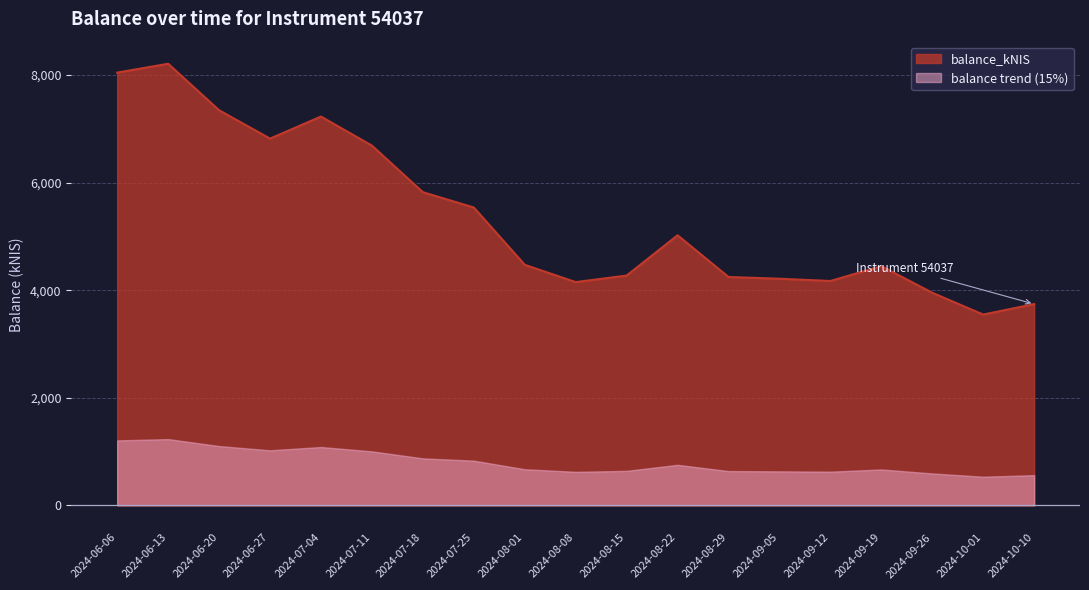

What value does the data have at 2024-06-06?

8045.5